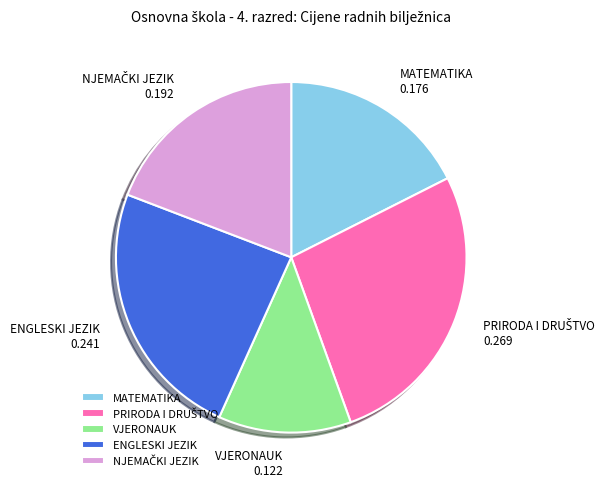

How many slices are in this pie chart?

5